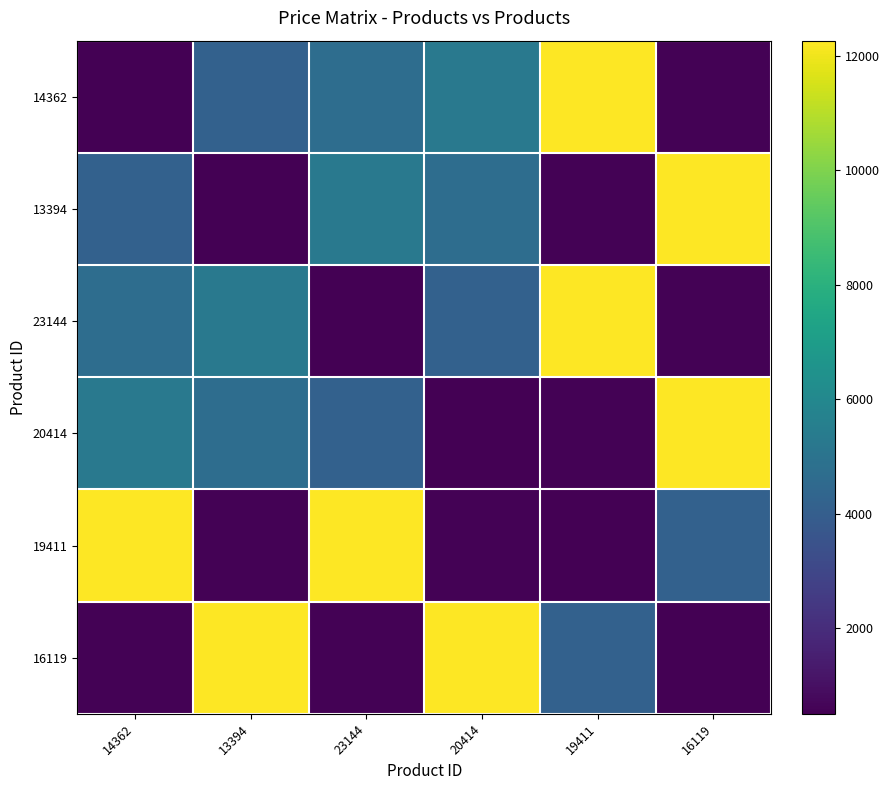

What is the smallest value displayed?

507.0